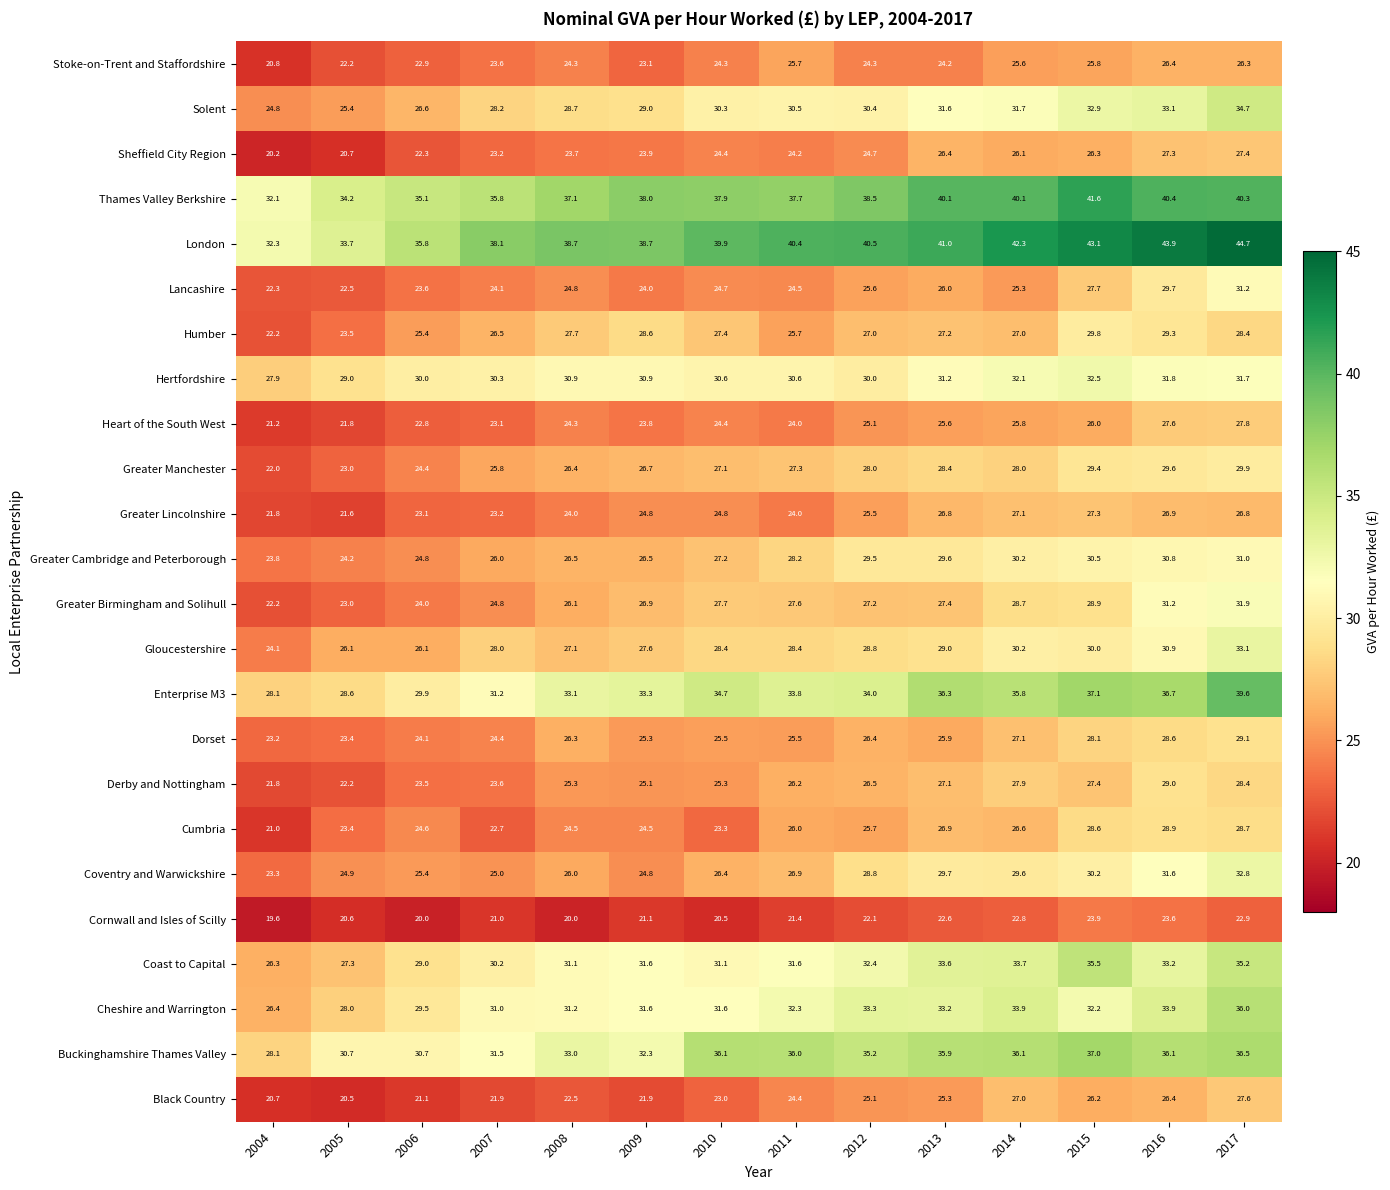

Where is Greater Cambridge and Peterborough nearest to the value 27?

2010